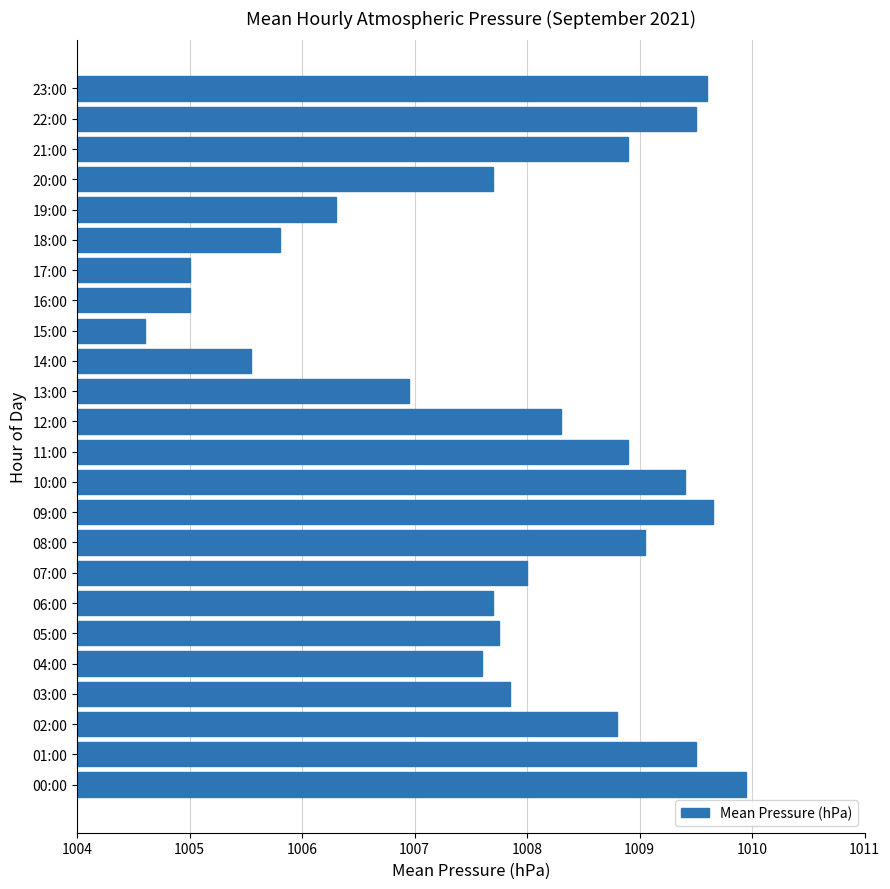

How many data points are less than 1008?

12